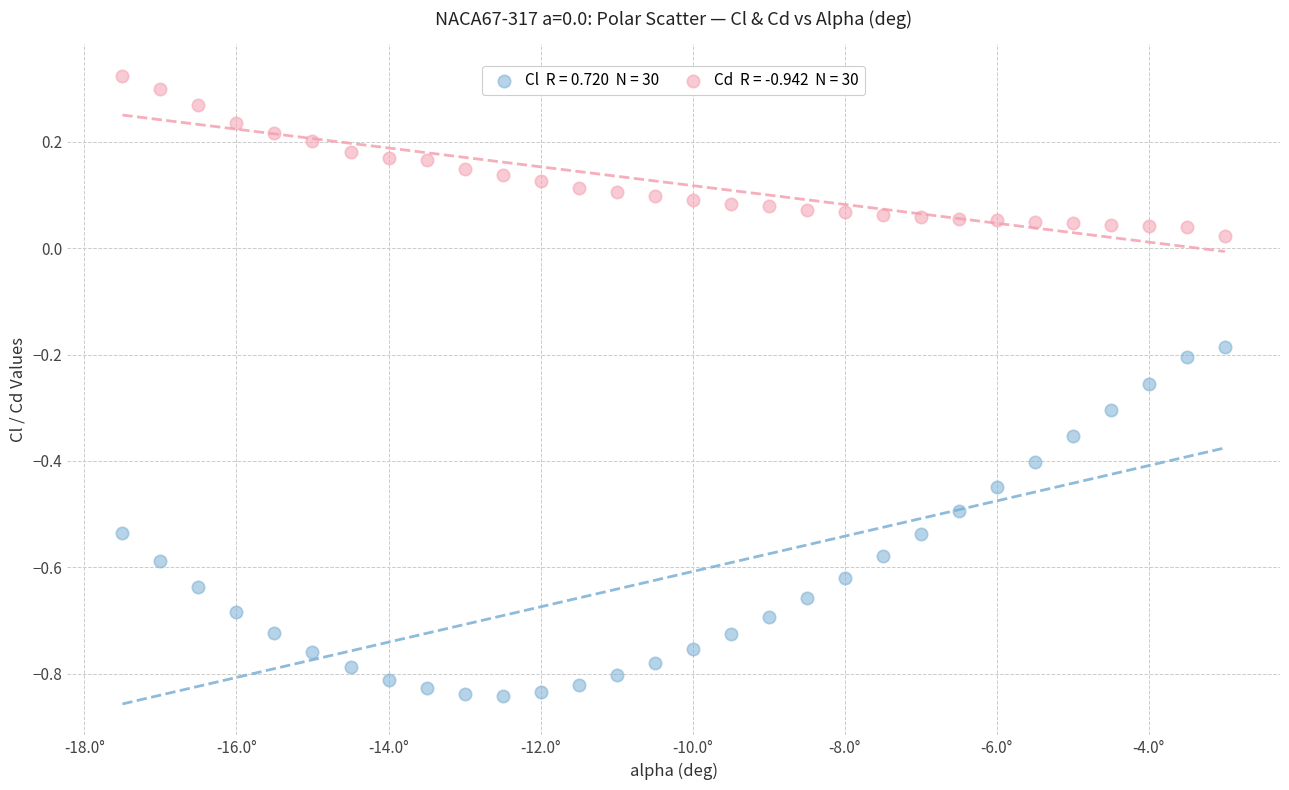

Across all data points, what is the range of X values (max minus min)?

14.5